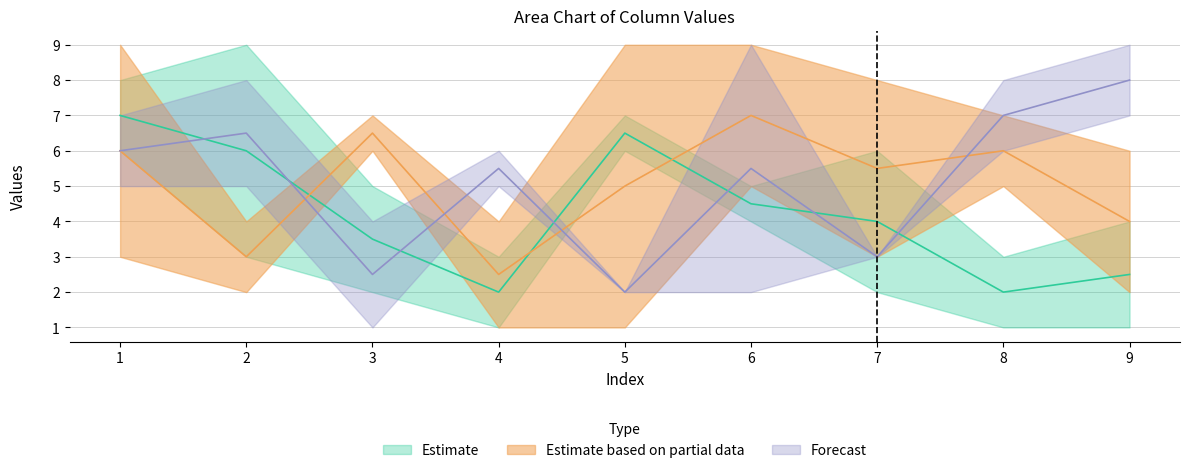

What is the value of the col_9 point at the 5th from the left?

2